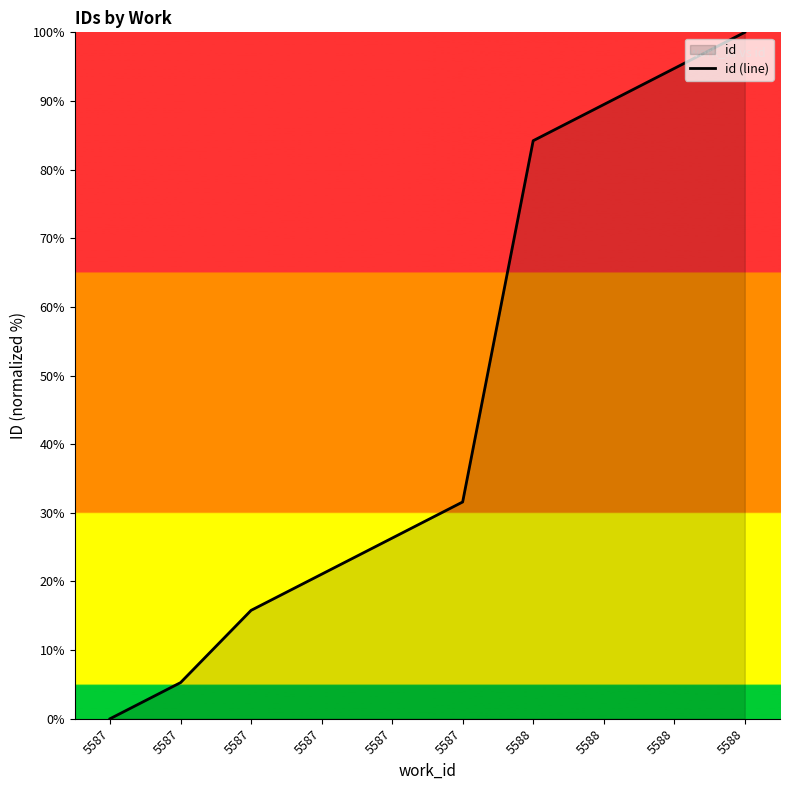

The chart shows a value of 53.9 at 5588. True or false?

False